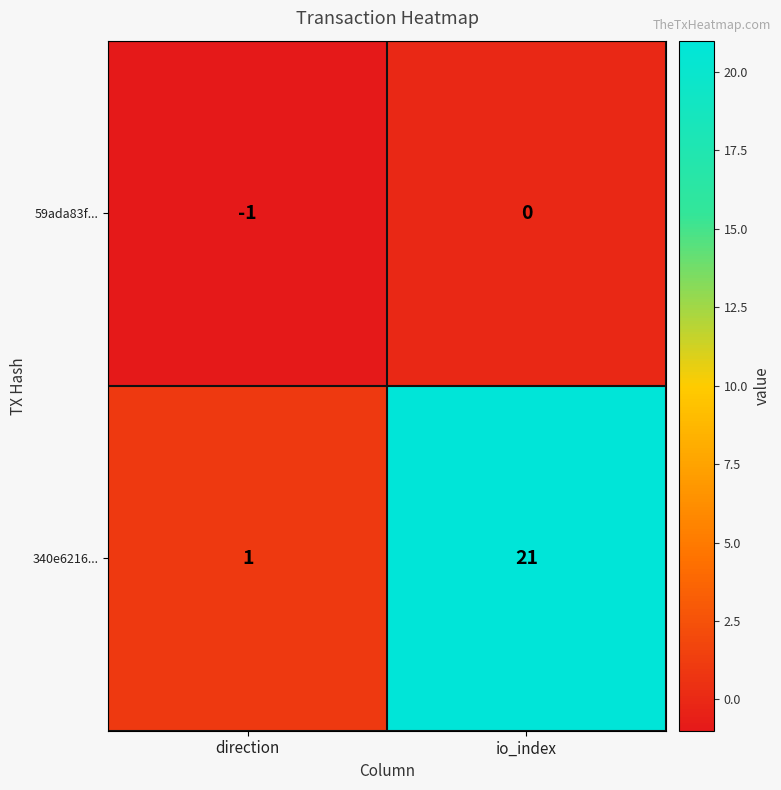

Rank the series by their maximum value, from lowest to highest.

59ada83f..., 340e6216...